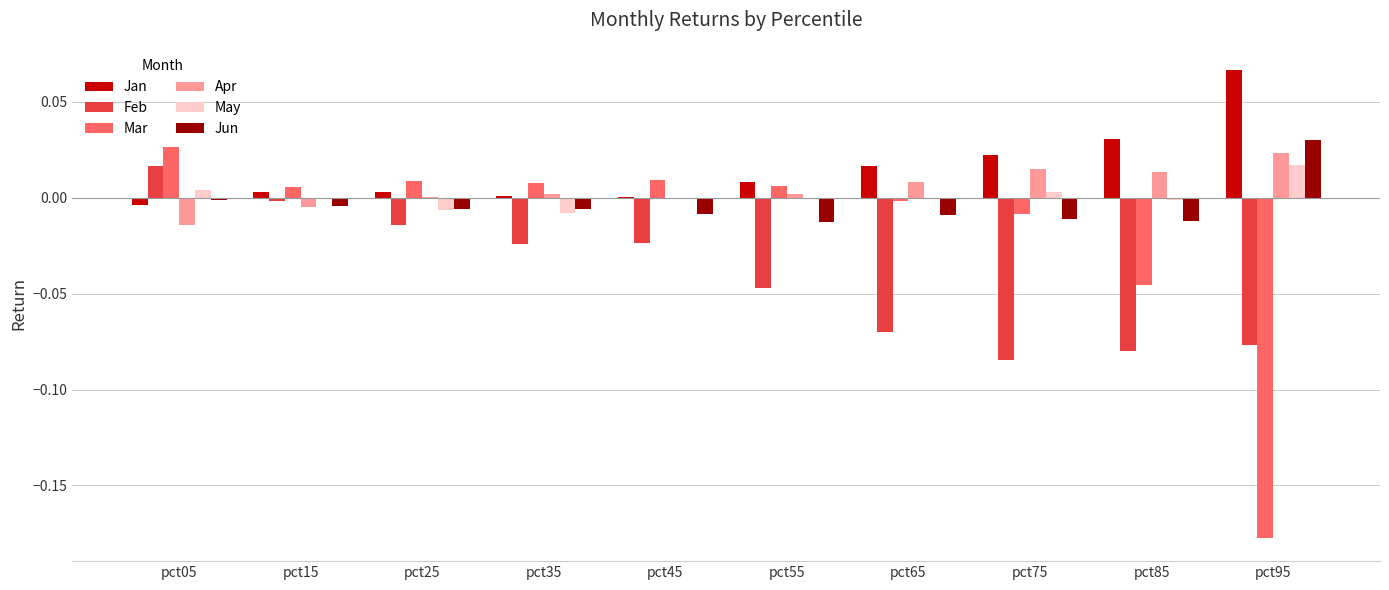

Is the value of Feb at pct75 greater than the value of Jun at pct95?

No